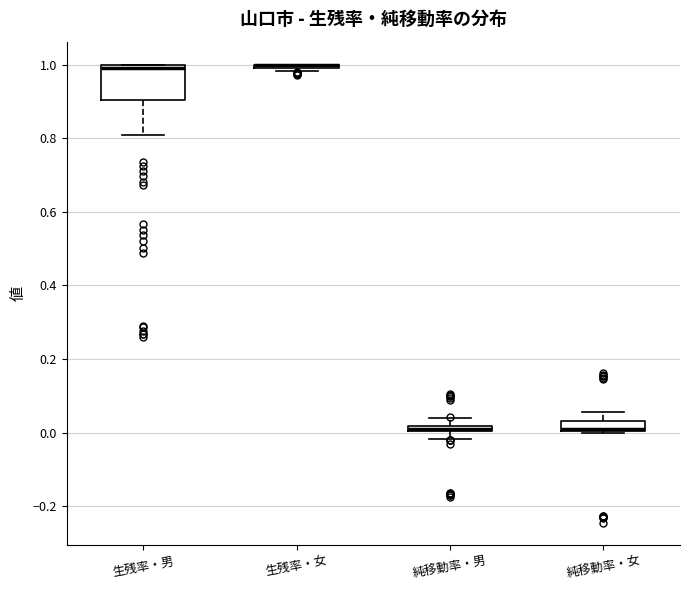

Comparing the boxes themselves (not the whiskers), which one is the tallest?

生残率・男